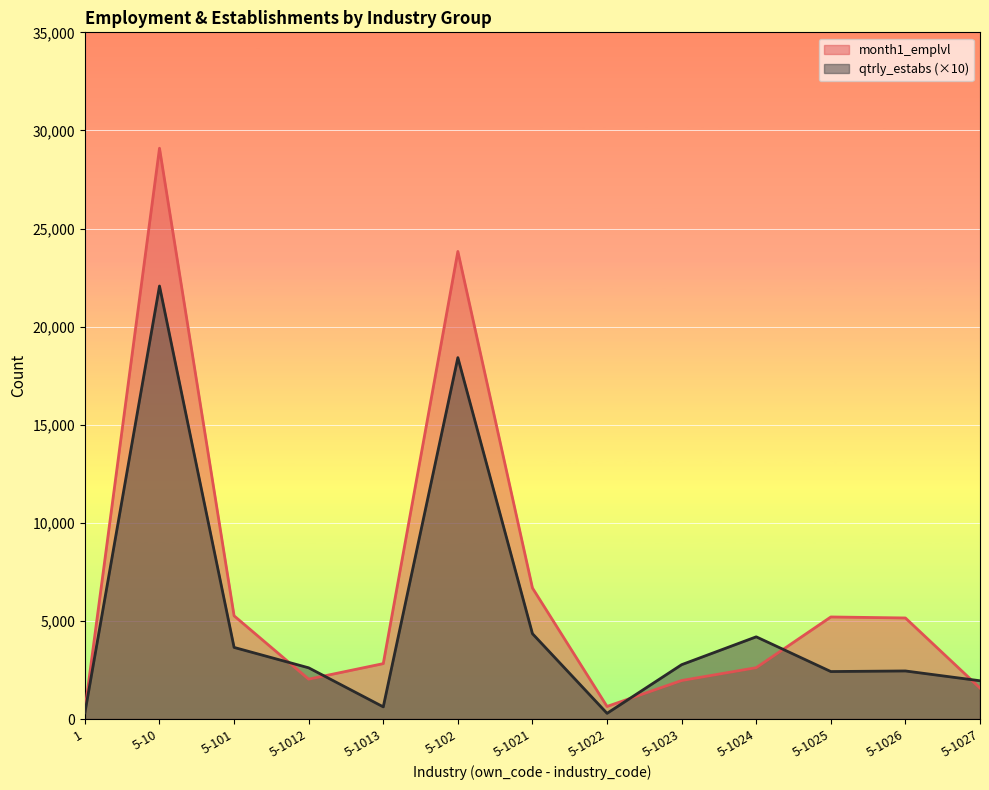

What is the maximum value shown in the chart?

29093